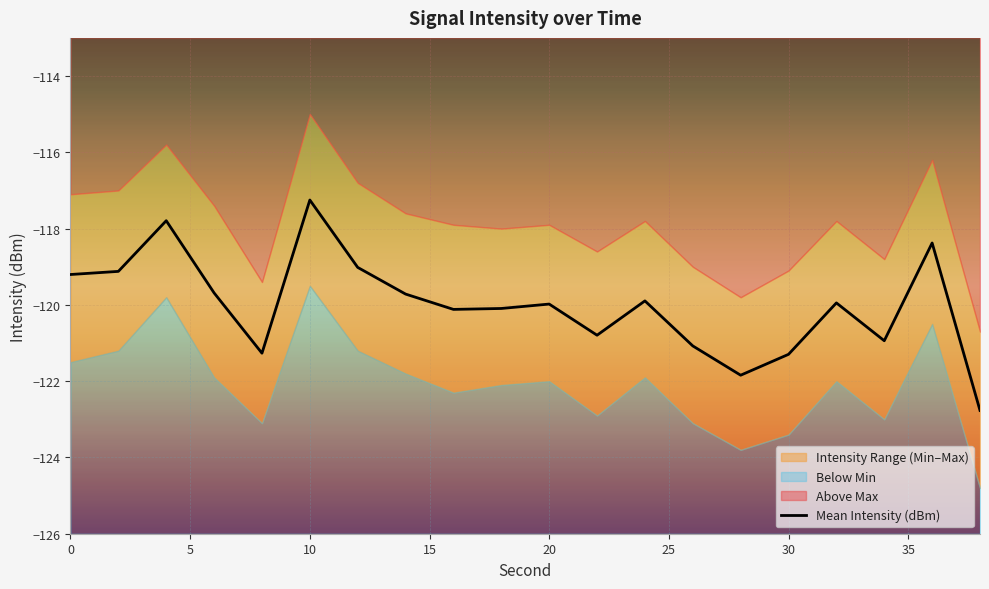

True or false: Mean Intensity (dBm) has a value of -197.4 at 20.

False